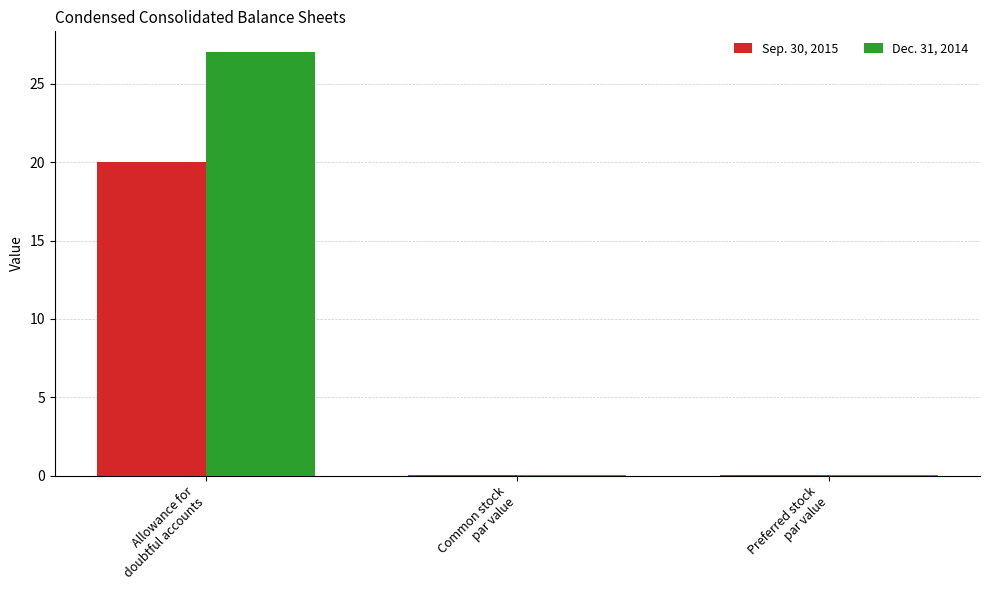

What is the sum of all Sep. 30, 2015 values?

20.0